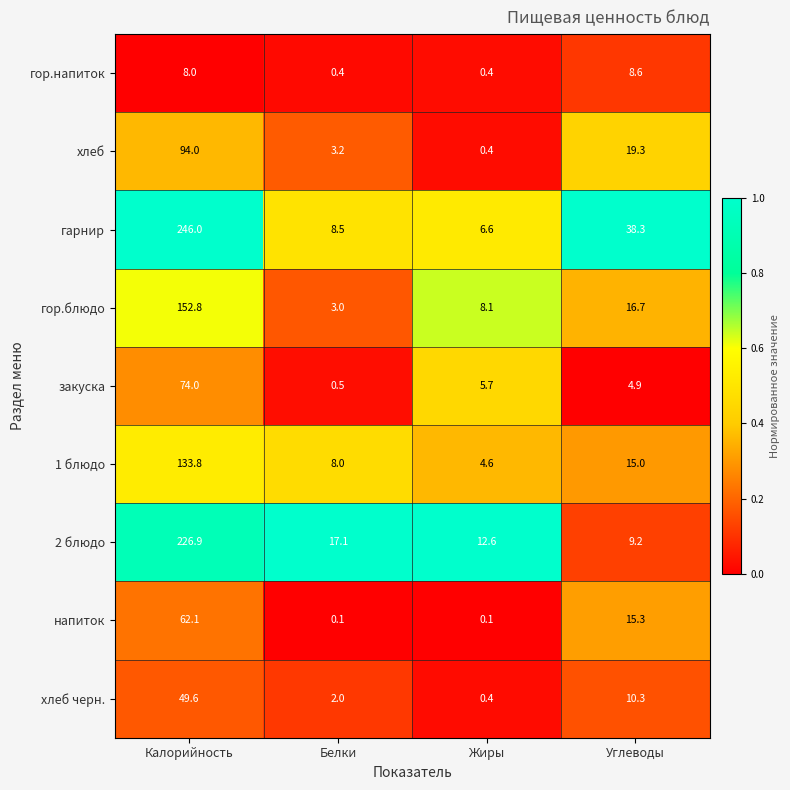

What is the minimum value for хлеб?

0.4